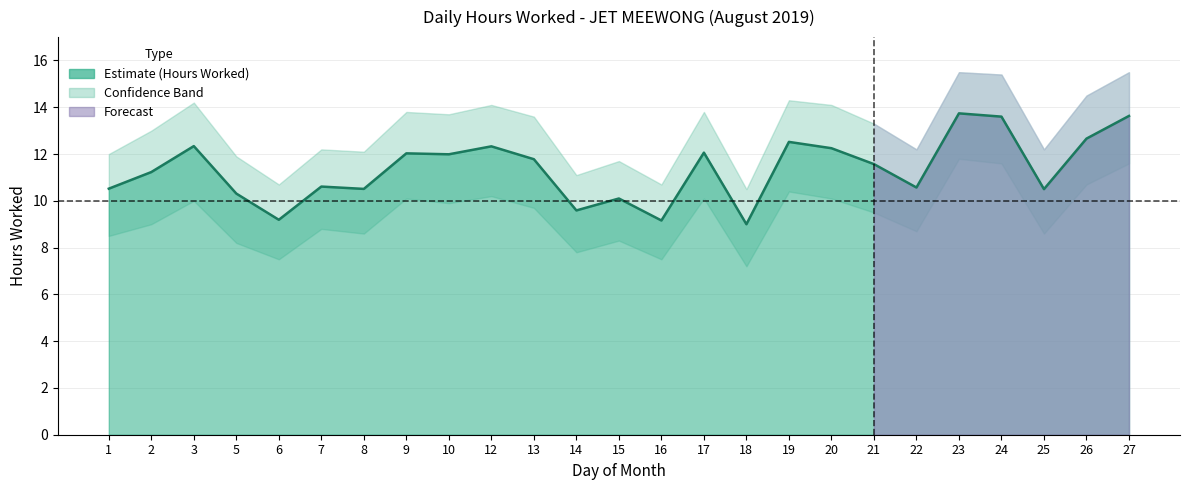

True or false: Lower Band and Hours Worked intersect in this chart.

False